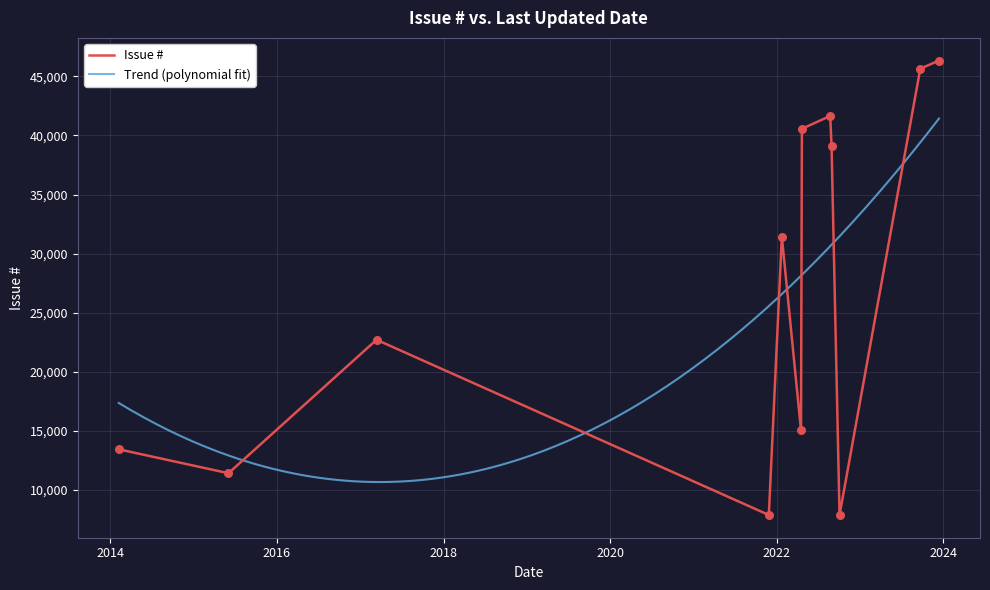

What is the change in value from 2022-01-23 to 2023-09-22?

+14228